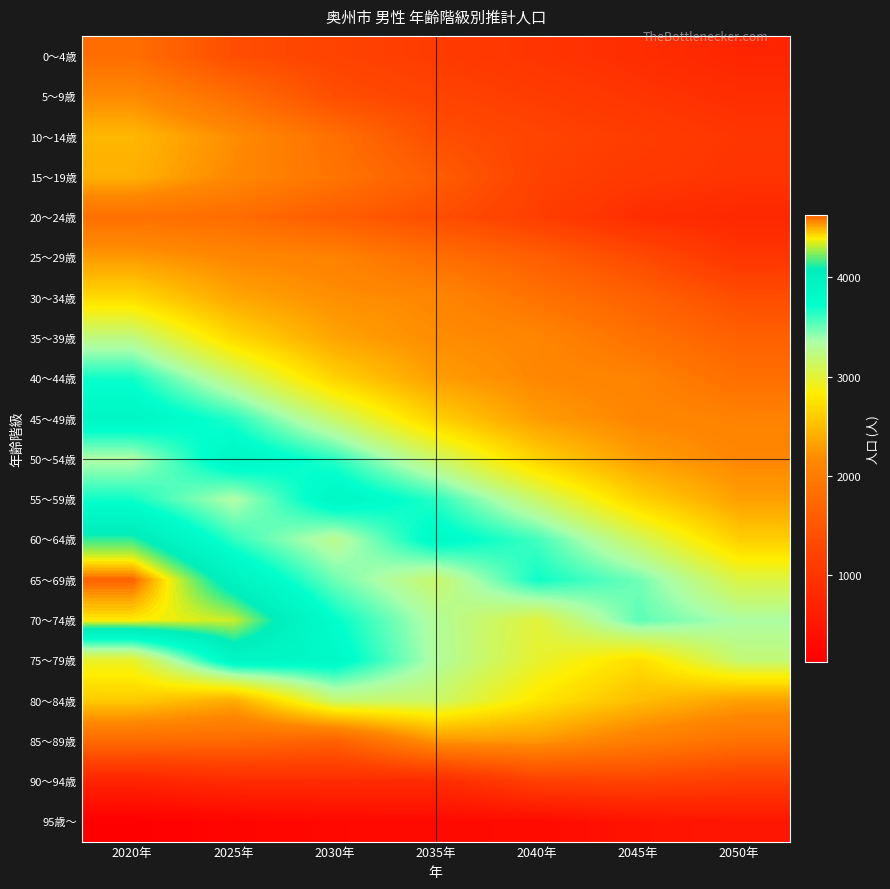

Which series has the largest total across all categories?

70～74歳